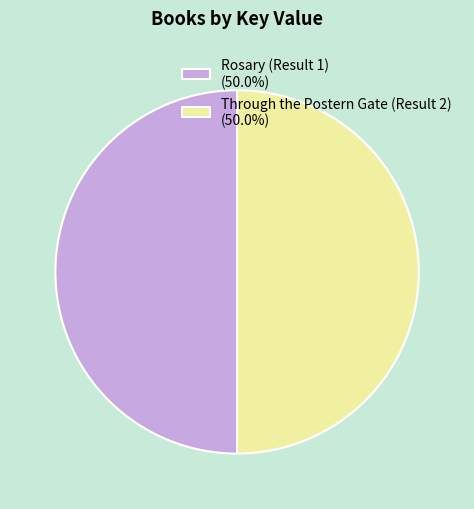

Is the sum of Rosary (Result 1) (50.0%) and Through the Postern Gate (Result 2) (50.0%) greater than half?

Yes